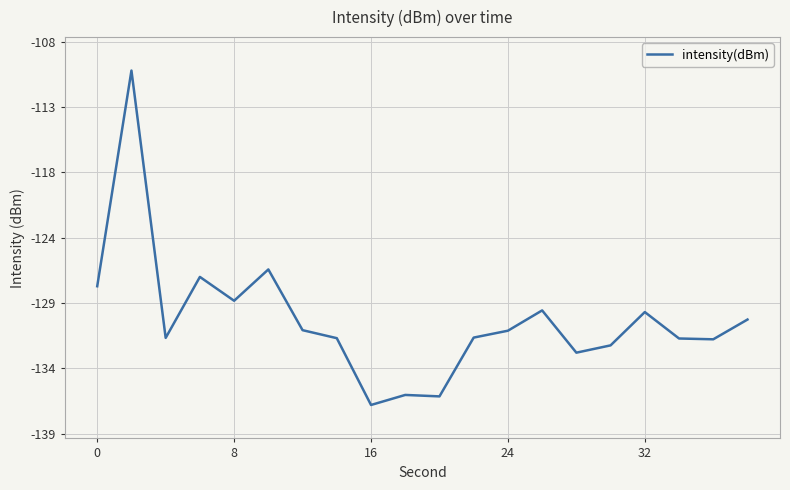

Is this an area chart (filled region under the line)?

No